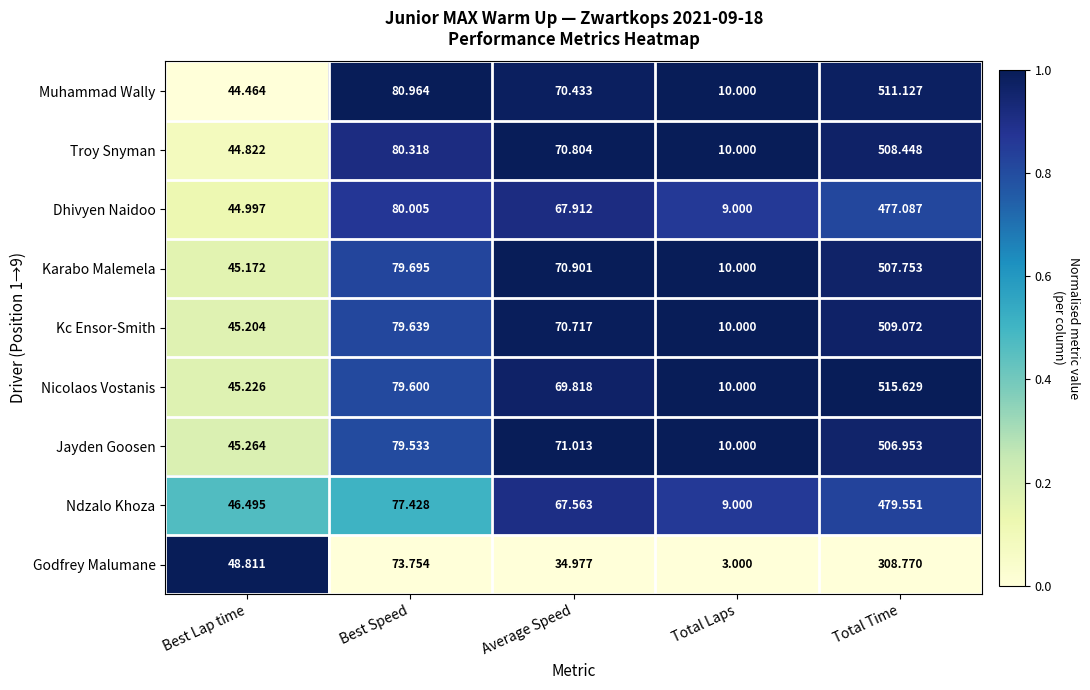

Which category has the lowest value in the Troy Snyman series?

Total Laps